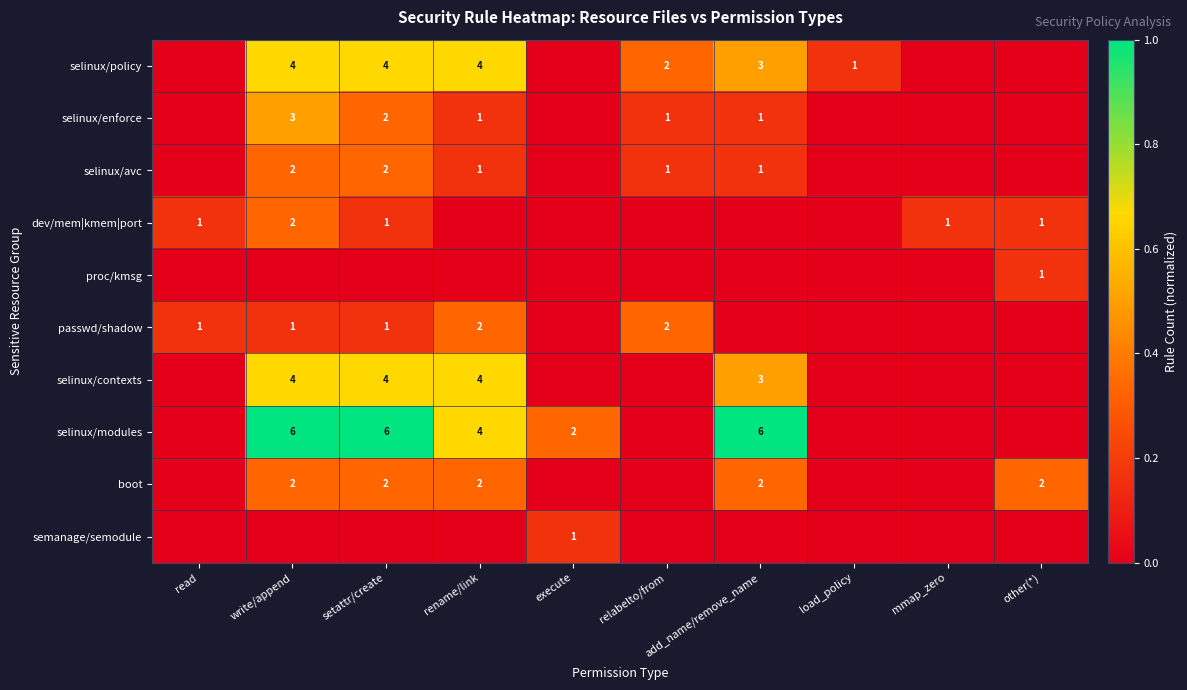

Is it true that selinux/policy equals 3 at add_name/remove_name?

True